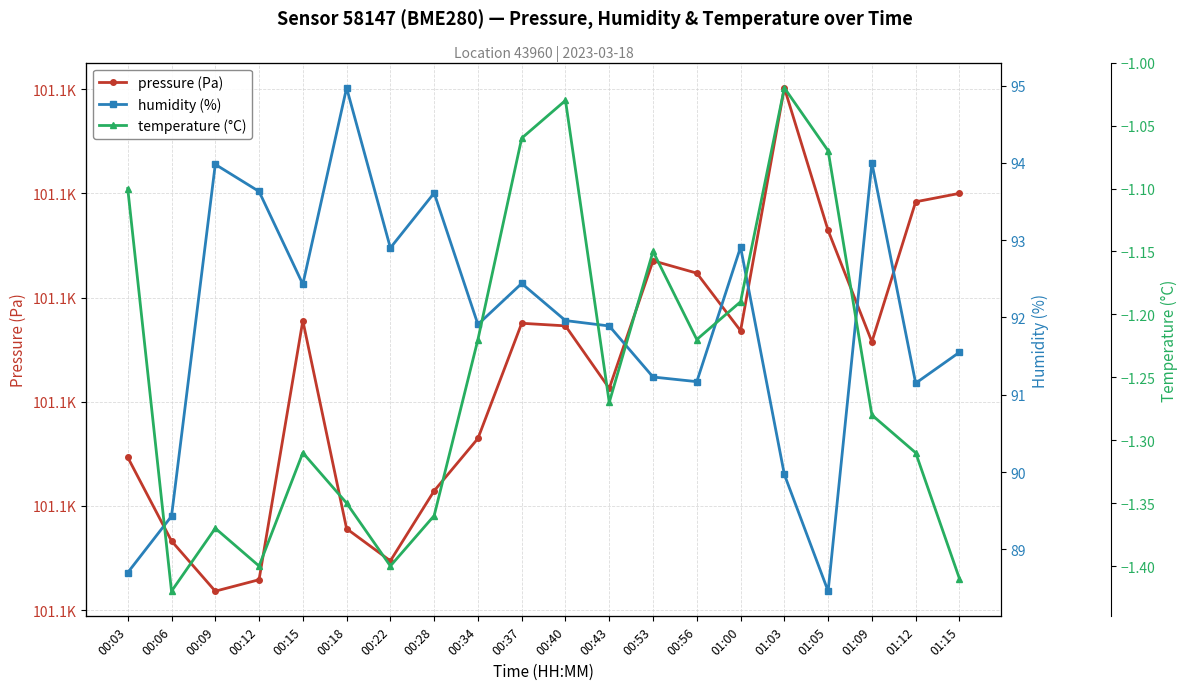

What is the spread (max minus min) of values at 00:53?

101114.7